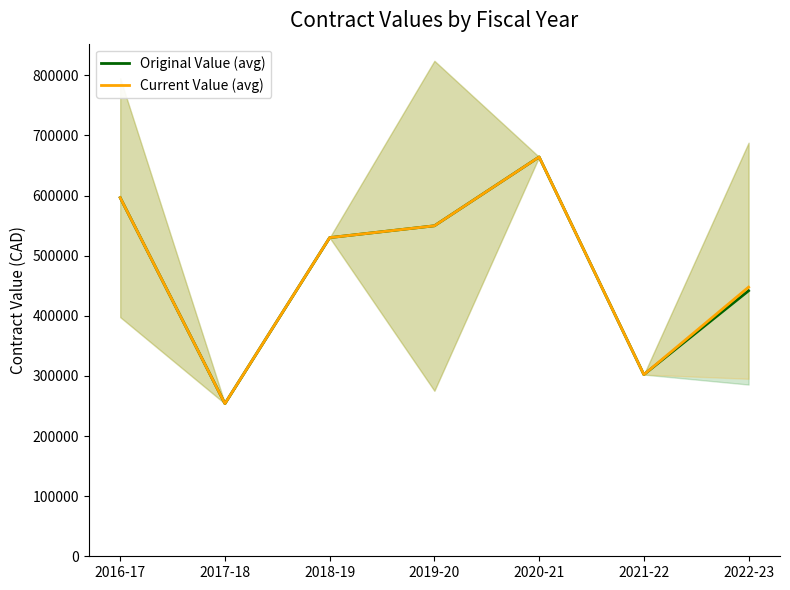

What is the sum of the Current Value (avg) values at 2018-19 and 2021-22?

832201.7